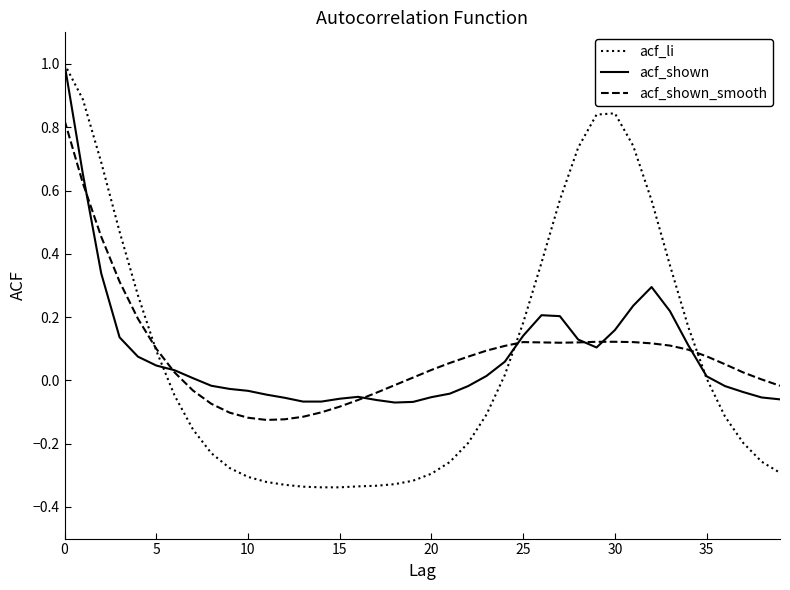

How many lines are shown in the chart?

3